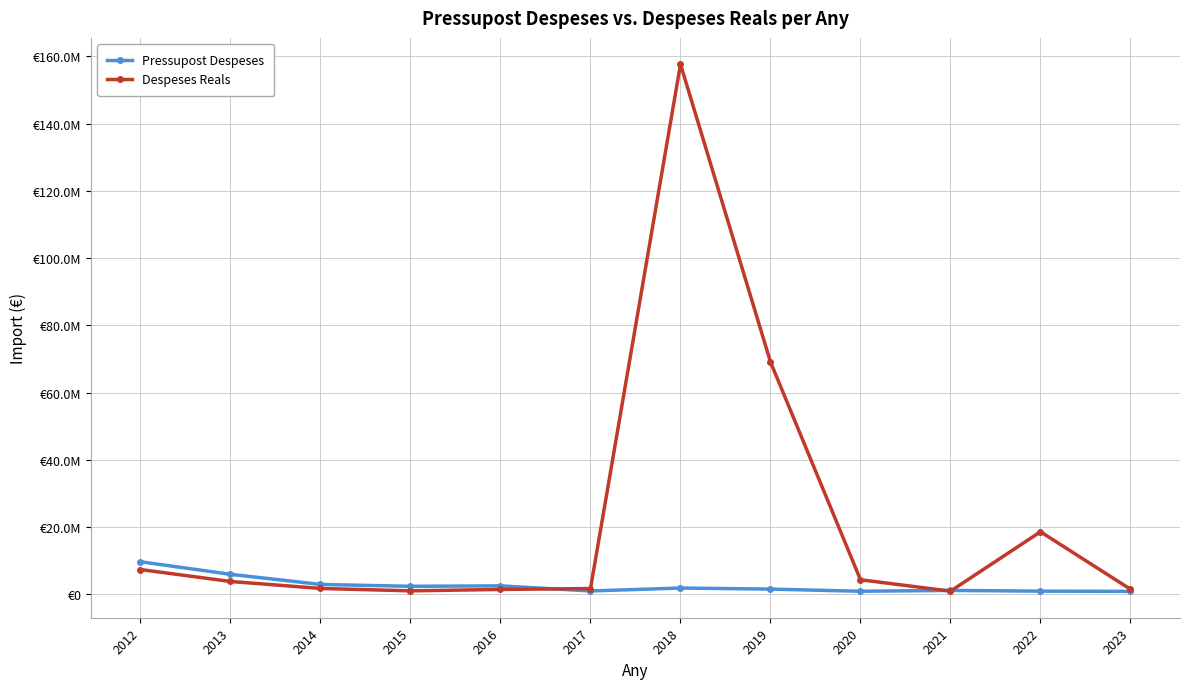

What is the difference between the maximum and minimum values in the Despeses Reals series?

156696853.1